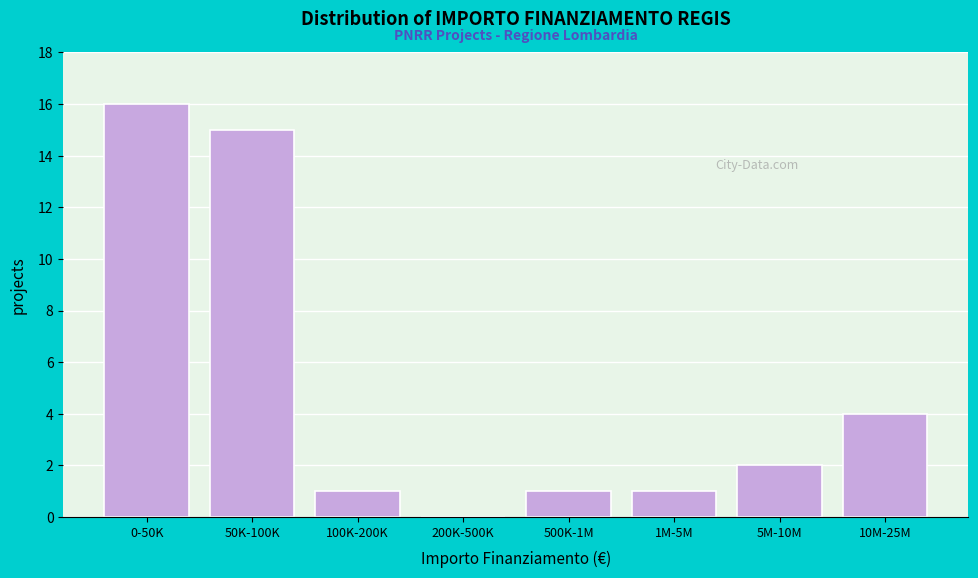

Reading left to right, list all the values displayed in this chart.

0-50K=16	50K-100K=15	100K-200K=1	200K-500K=0	500K-1M=1	1M-5M=1	5M-10M=2	10M-25M=4